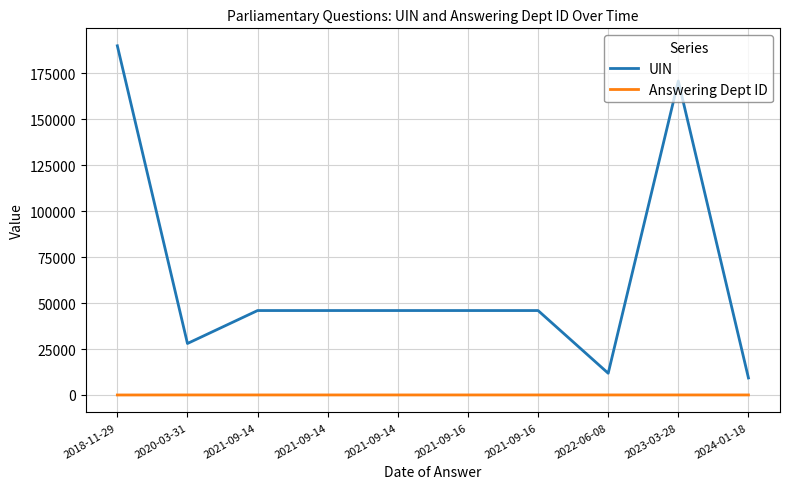

Is it true that UIN equals 286715 at 2018-11-29?

False